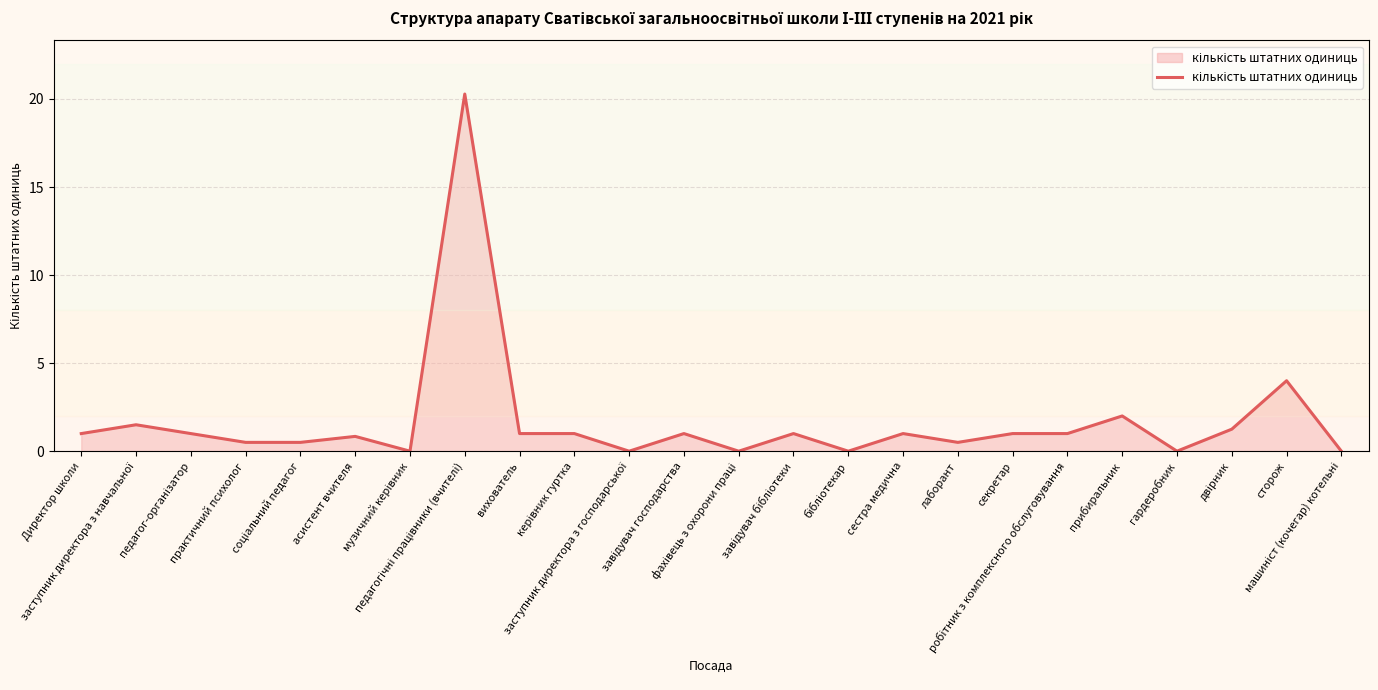

What is the difference between the maximum and minimum values?

20.3